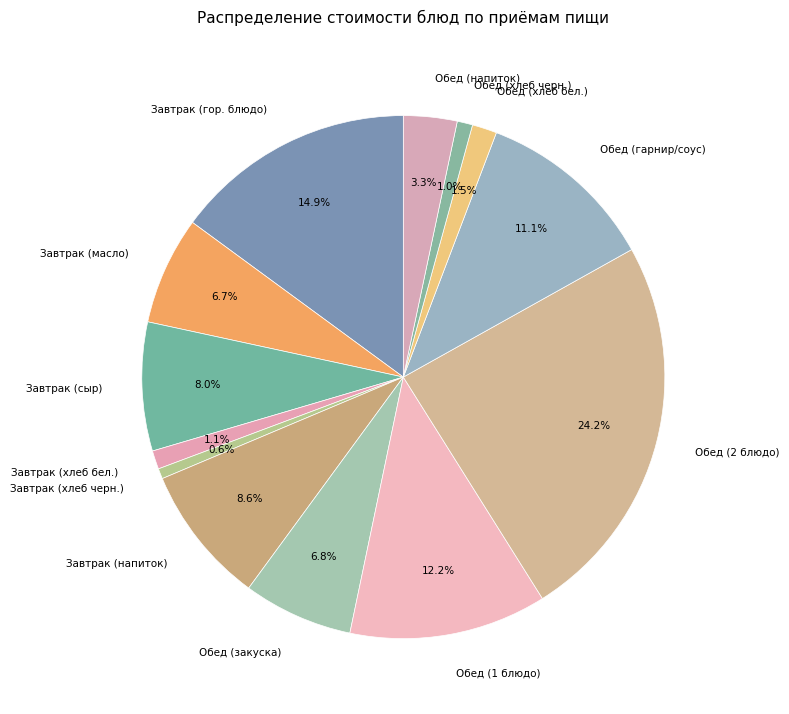

Is the sum of Обед (2 блюдо) and Завтрак (гор. блюдо) greater than half?

No